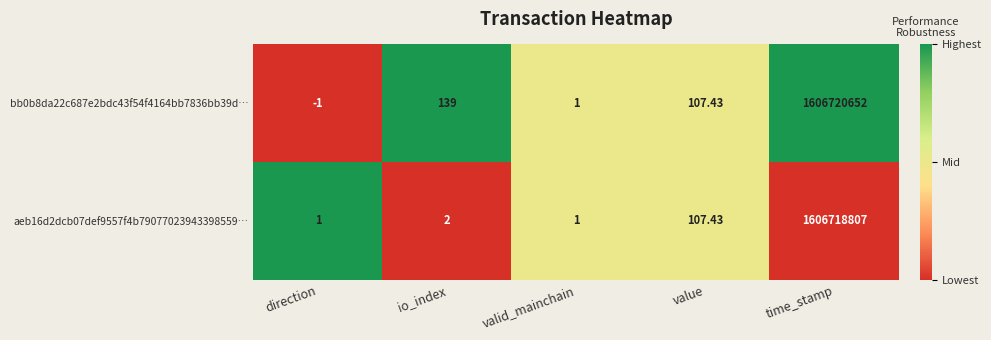

At which label does bb0b8da22c687e2bdc43f54f4164bb7836bb39d… reach its minimum?

direction